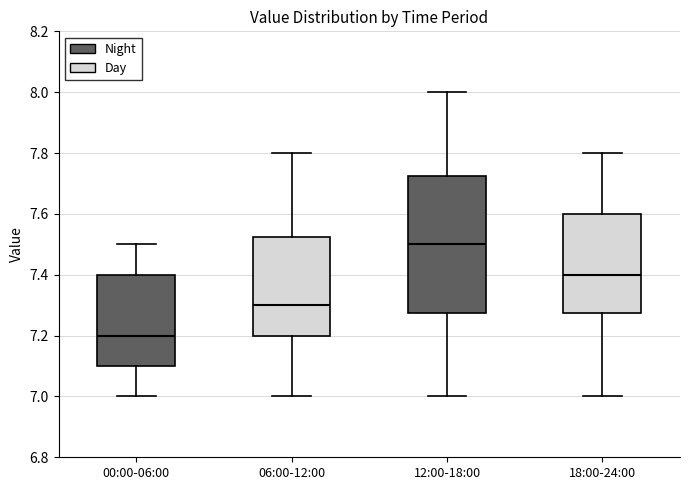

Reading left to right, transcribe this box plot: for each box, give where its median line is, the range the box spans, and where its two whiskers end, as read against the y-axis. The values are not printed on the chart, so give them approximately, as read against the axis.

00:00-06:00: median 7.20, box 7.10 to 7.40, whiskers 7.00 to 7.50
06:00-12:00: median 7.30, box 7.20 to 7.52, whiskers 7.00 to 7.80
12:00-18:00: median 7.50, box 7.28 to 7.72, whiskers 7.00 to 8.00
18:00-24:00: median 7.40, box 7.28 to 7.60, whiskers 7.00 to 7.80